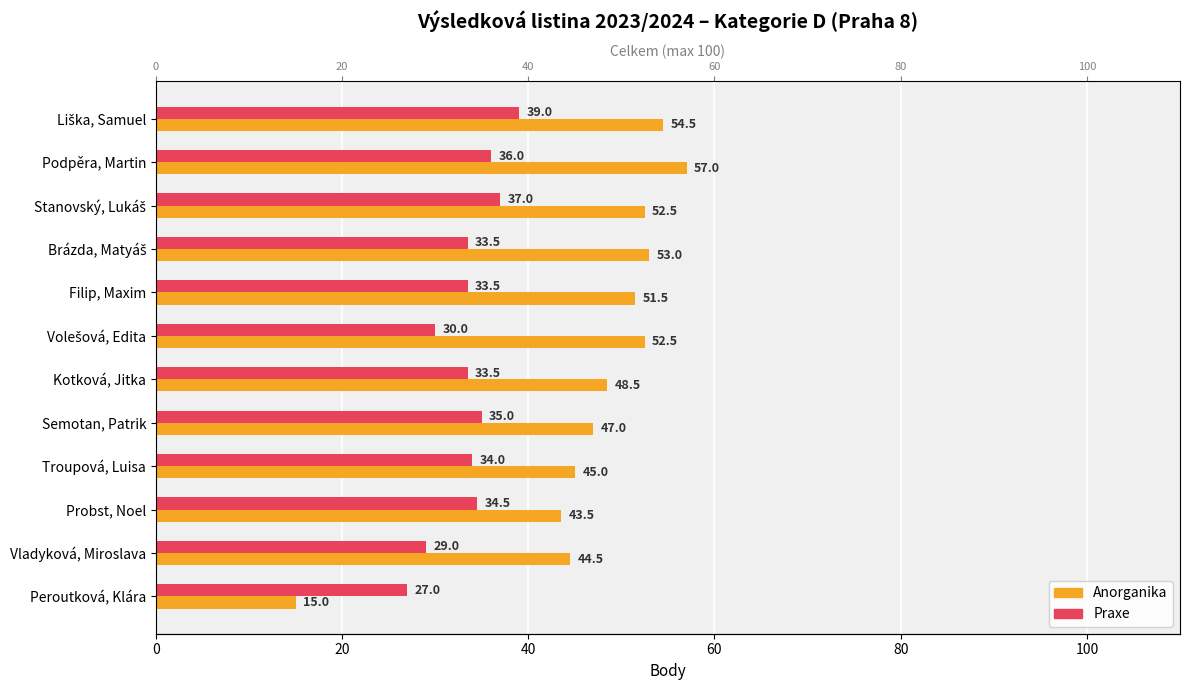

Between Semotan, Patrik and Vladyková, Miroslava, which series saw the biggest shift?

Praxe